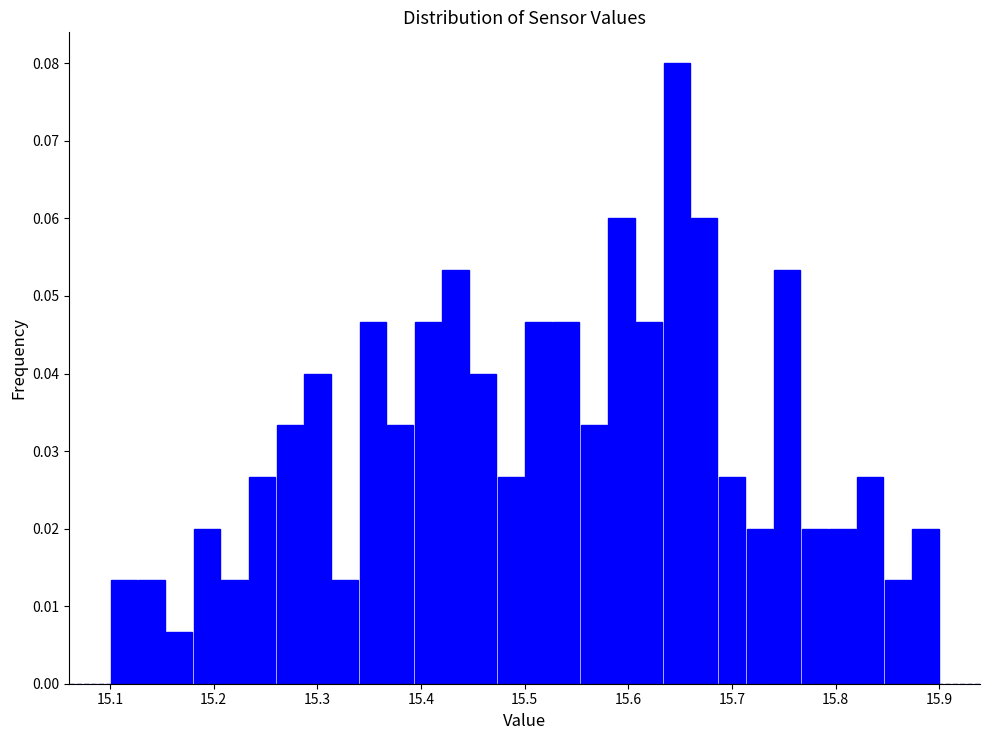

Around what value on the x-axis is the tallest bar? Give the approximate position of its centre, as read against the axis.

15.65